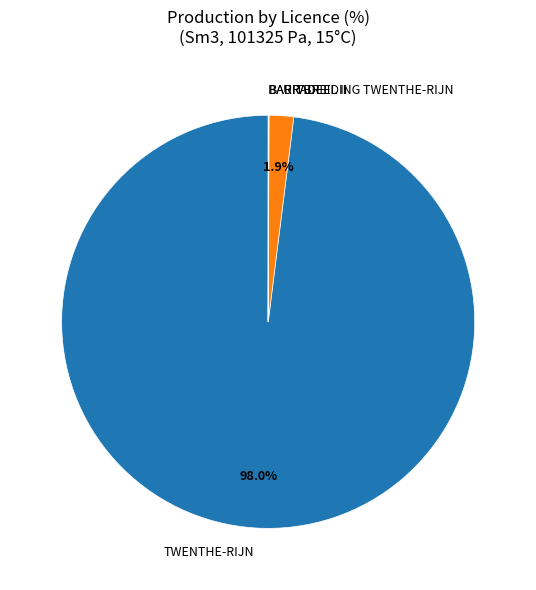

Which category has the biggest portion of the pie?

TWENTHE-RIJN